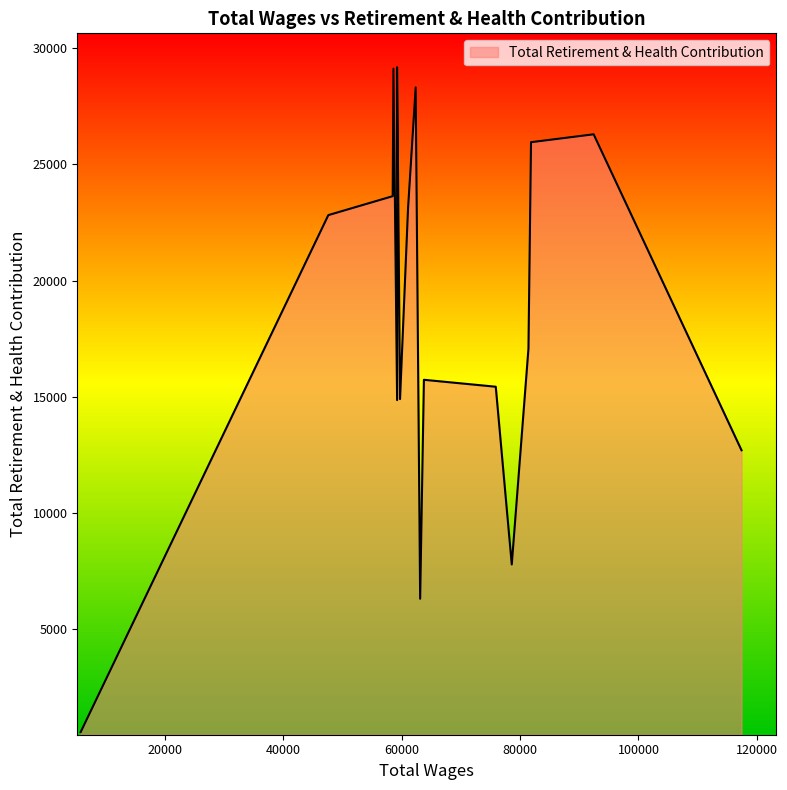

What is the approximate value at 92424.0?

26298